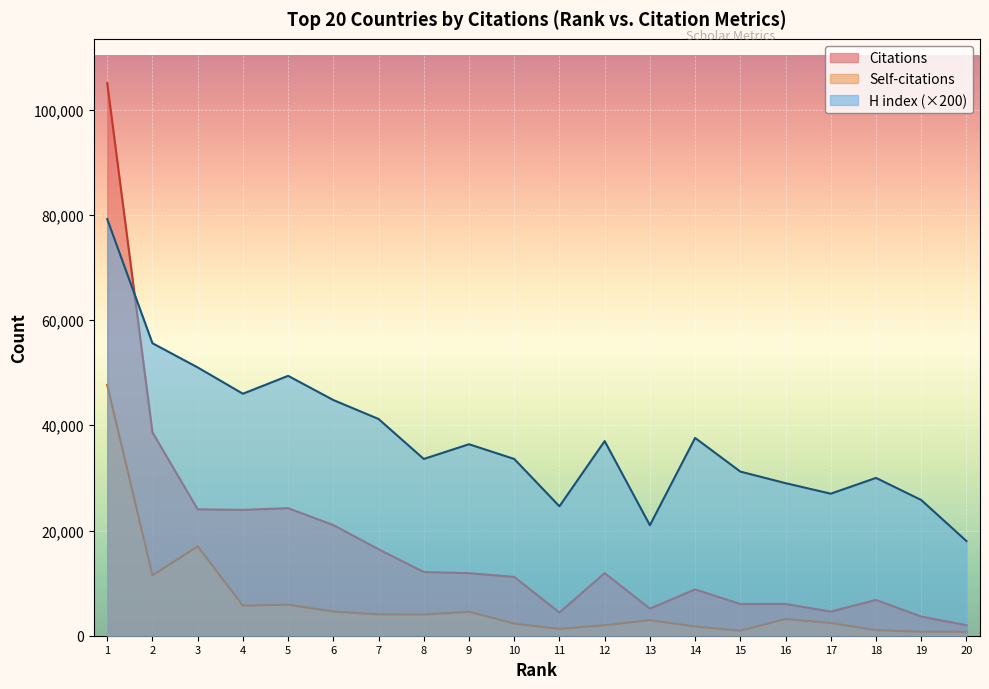

Where is Citations nearest to the value 53524?

2